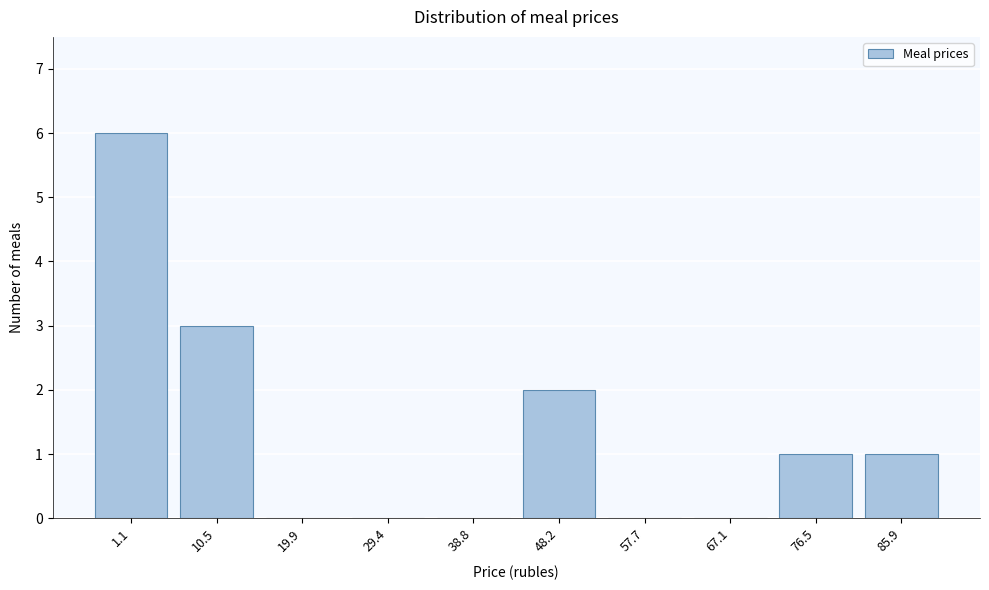

Reading left to right, transcribe all the data shown in this chart.

1.1=6	10.5=3	19.9=0	29.4=0	38.8=0	48.2=2	57.7=0	67.1=0	76.5=1	85.9=1